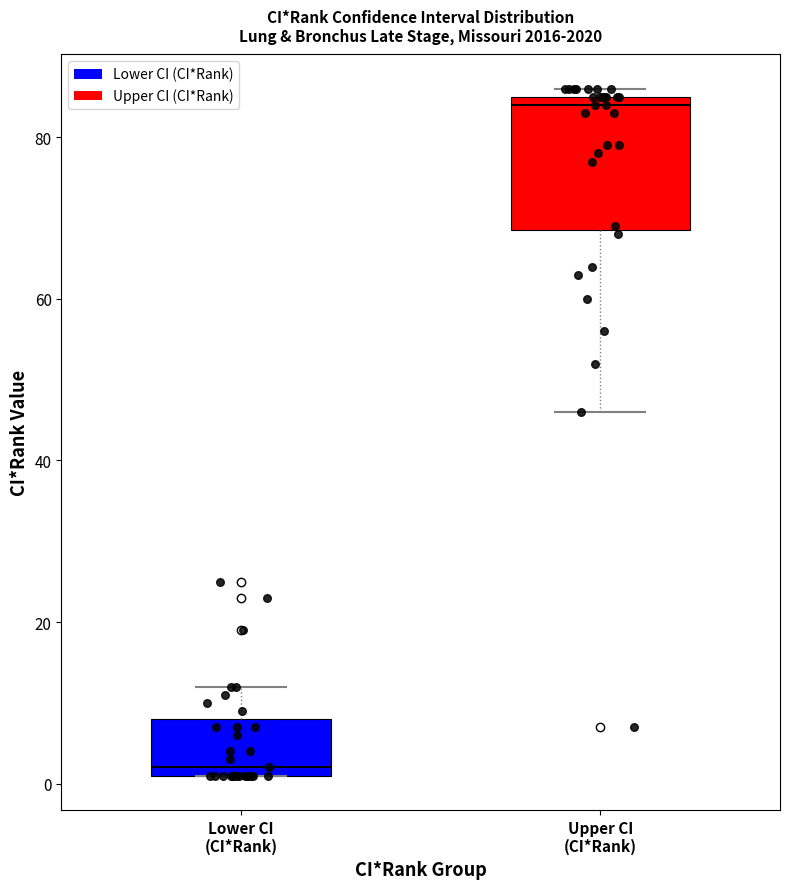

Reading left to right, transcribe this box plot: for each box, give where its median line is, the range the box spans, and where its two whiskers end, as read against the y-axis. The values are not printed on the chart, so give them approximately, as read against the axis.

Lower CI (CI*Rank): median 2 (just above the box's lower edge), box 2 to 8, whiskers 2 to 12
Upper CI (CI*Rank): median 84, box 68 to 86, whiskers 46 to 86 (just above the box's upper edge)